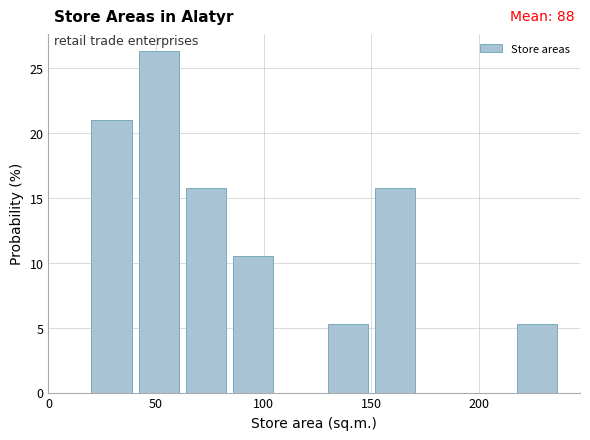

Over which range of the x-axis is the bar tallest?

40 to 65